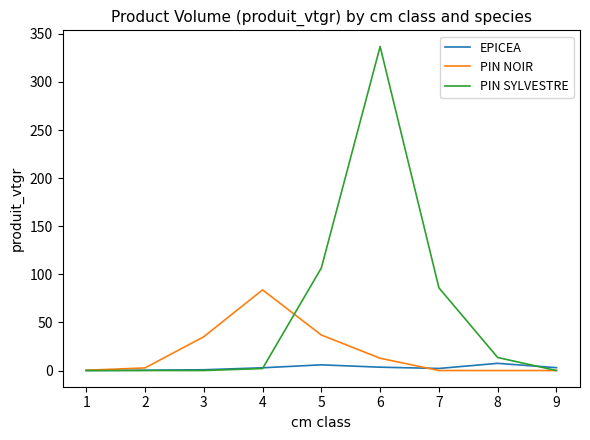

At which category is the sum across all series the highest?

6